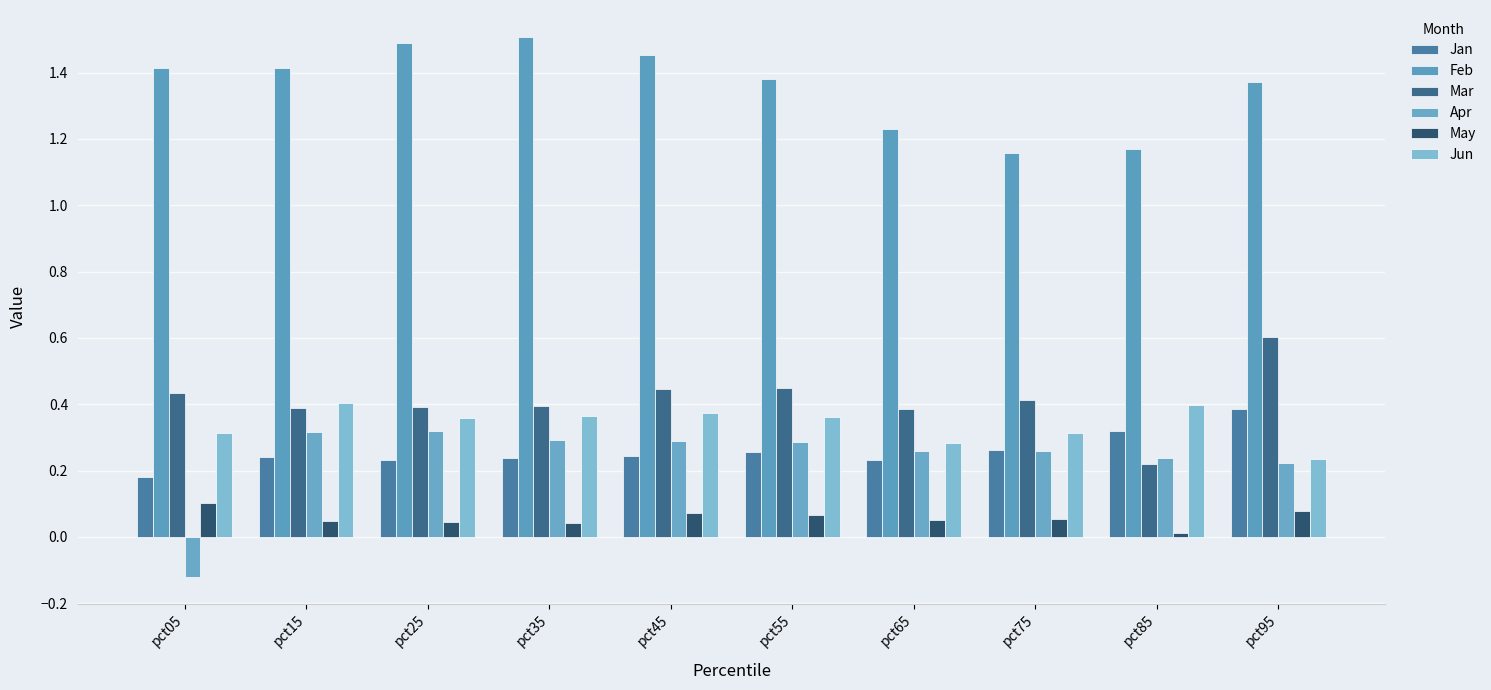

Which series has the widest spread of values?

Apr